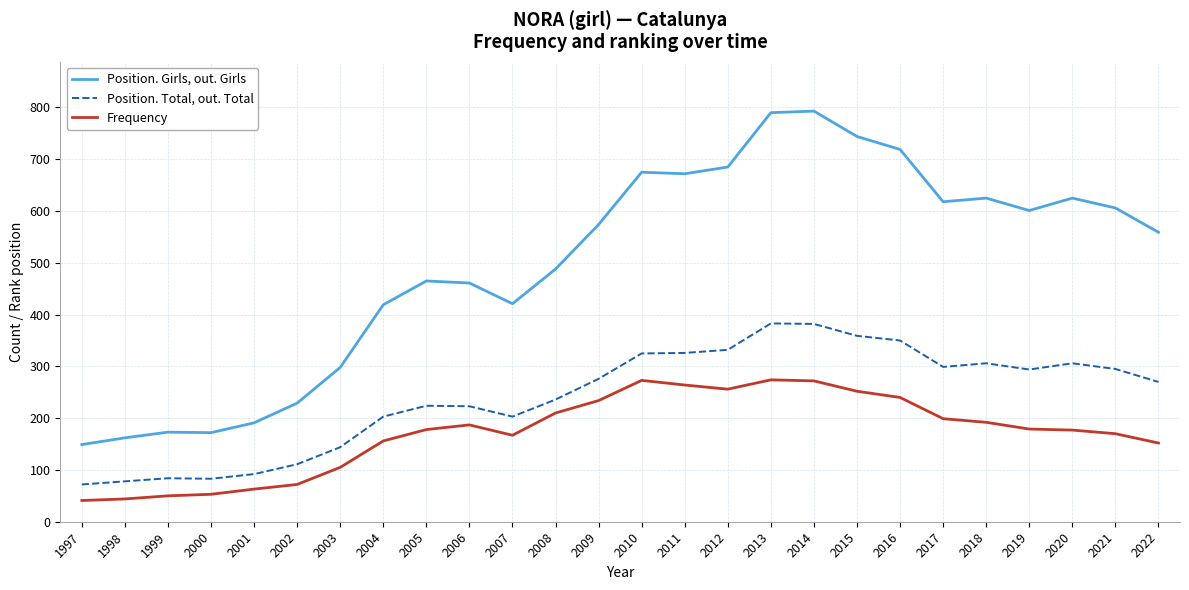

What is the sum of the Position. Girls, out. Girls values at 2002 and 2021?

835